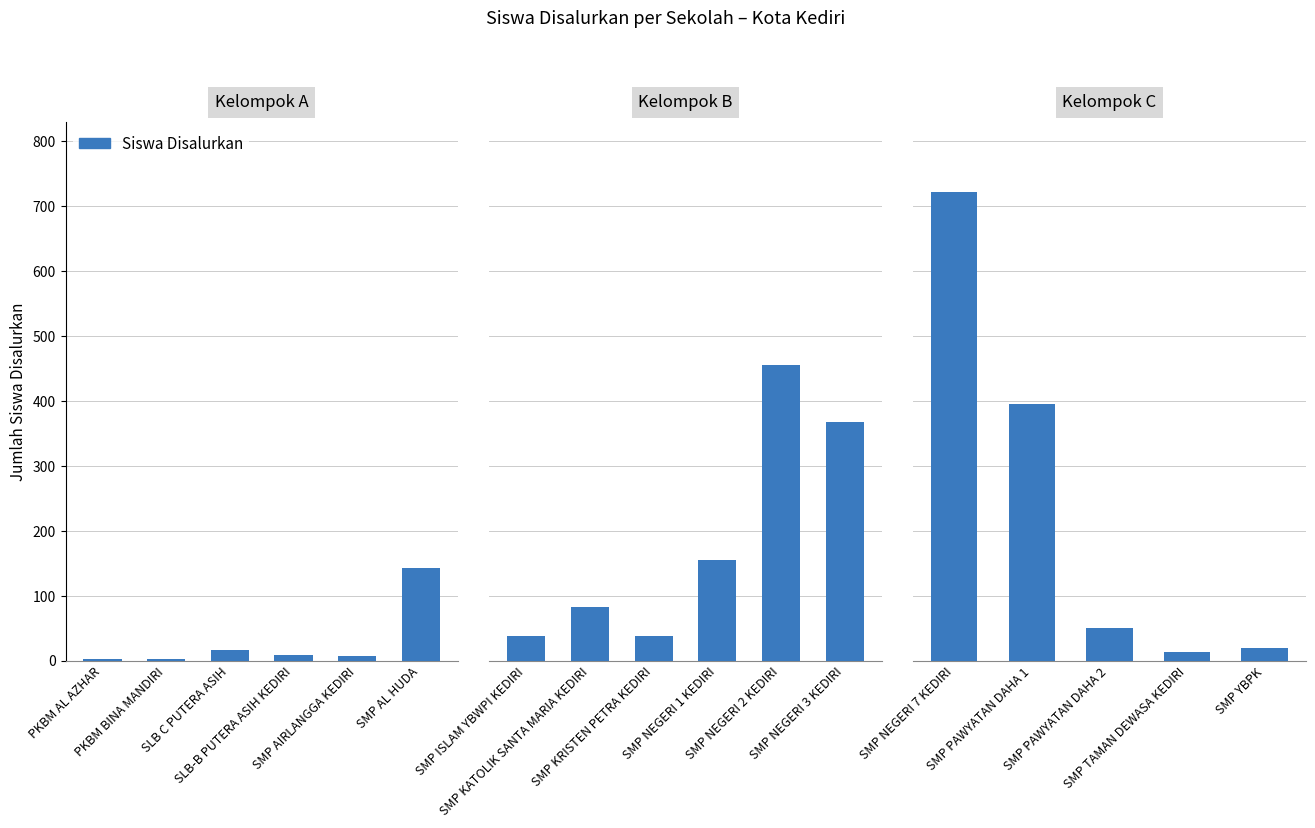

What is the greatest value displayed?

722